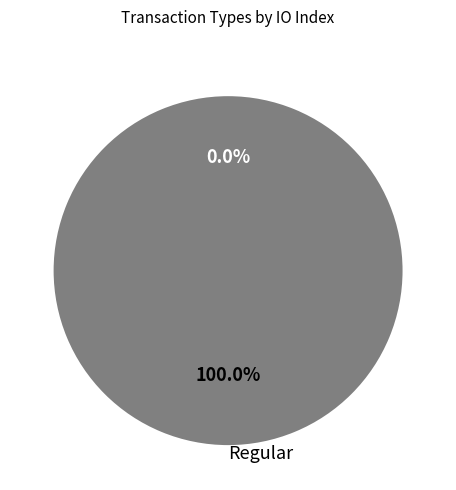

Do Ticket and Regular together represent more than half of the pie?

Yes